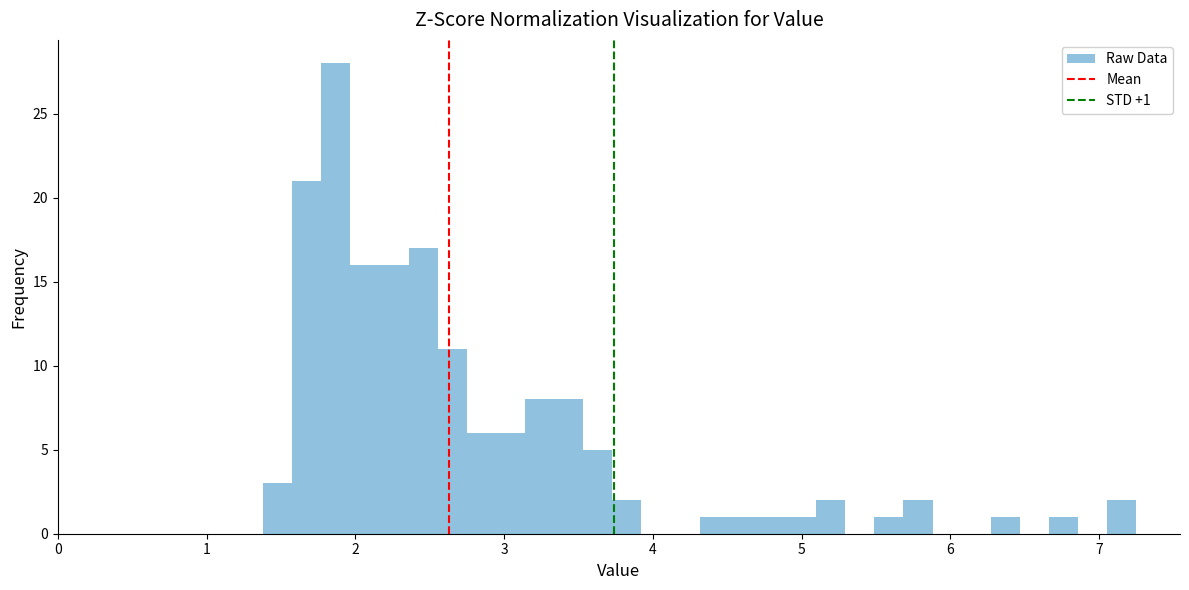

Read against the x-axis, roughly where is the centre of the tallest bar?

1.9